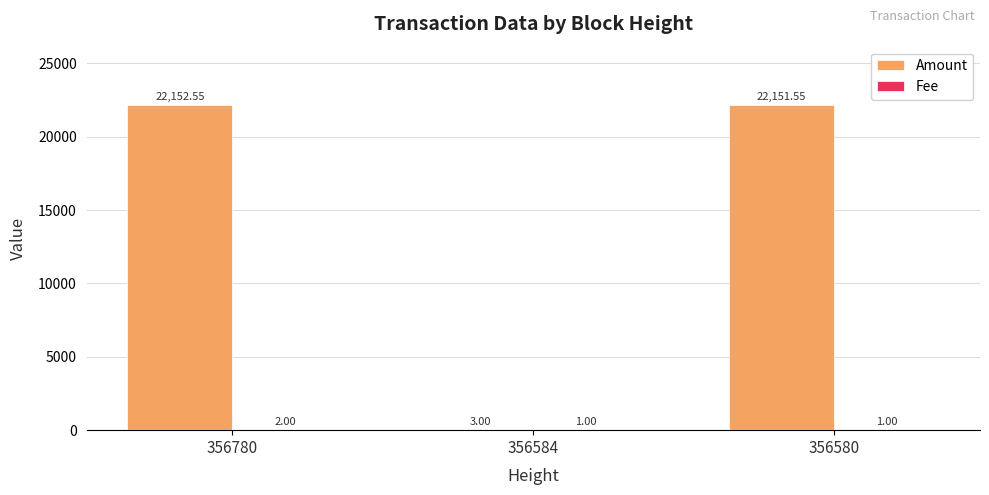

Where does the Amount series first go above 22151?

356780